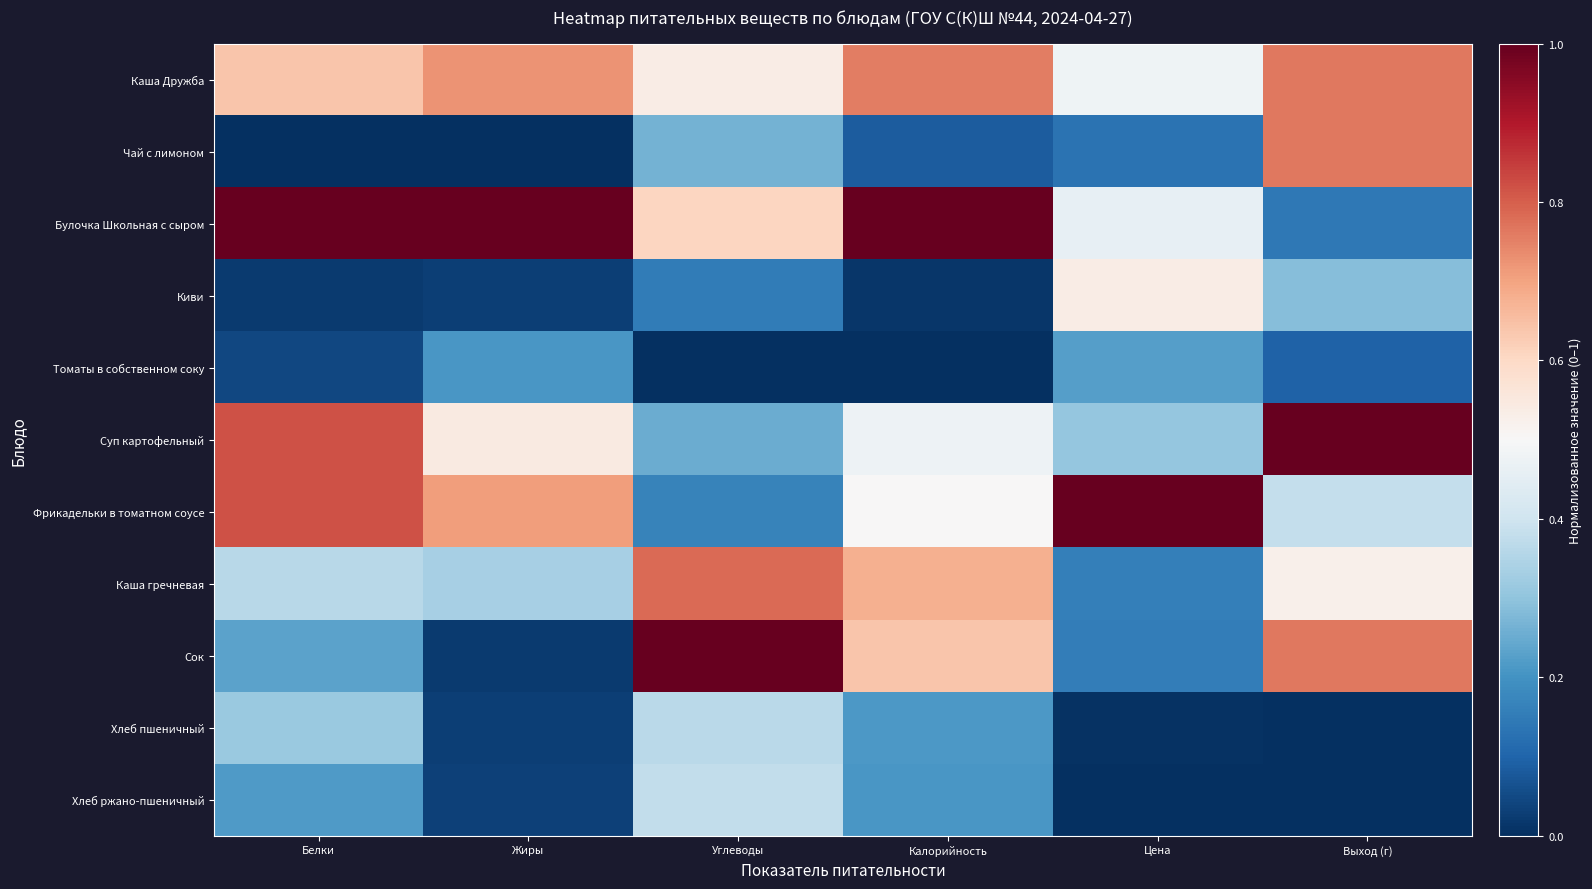

What is the maximum value shown in the chart?

1.0